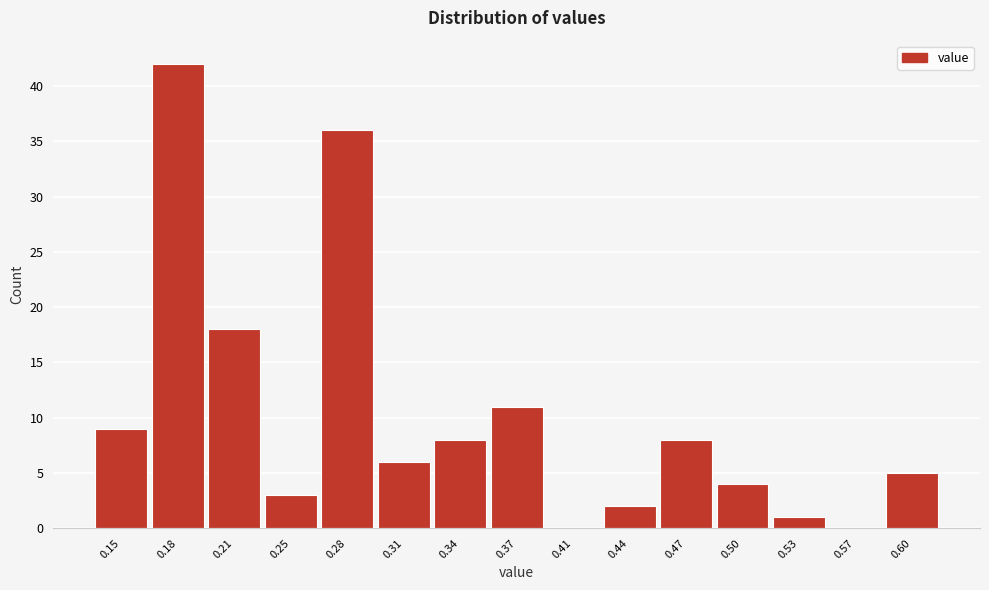

Reading right to left, transcribe all the data shown in this chart.

0.60=5	0.57=0	0.53=1	0.50=4	0.47=8	0.44=2	0.41=0	0.37=11	0.34=8	0.31=6	0.28=36	0.25=3	0.21=18	0.18=42	0.15=9